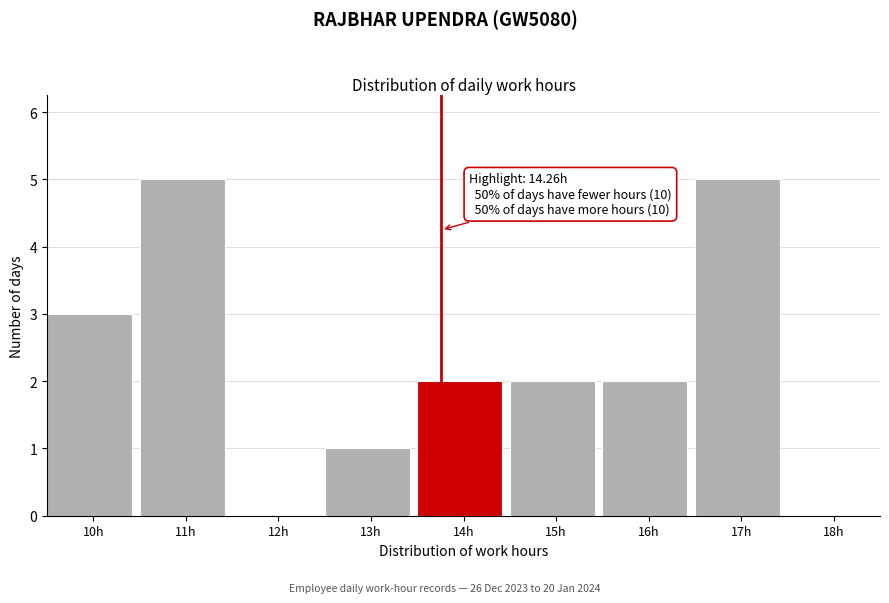

Reading right to left, transcribe all the data shown in this chart.

18h=0	17h=5	16h=2	15h=2	14h=2	13h=1	12h=0	11h=5	10h=3